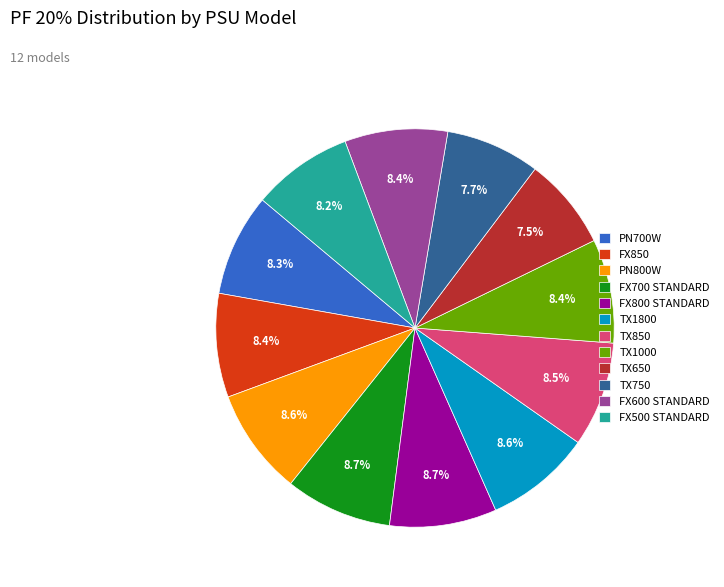

To the nearest percent, what is the combined percentage of FX800 STANDARD and TX1800?

17%